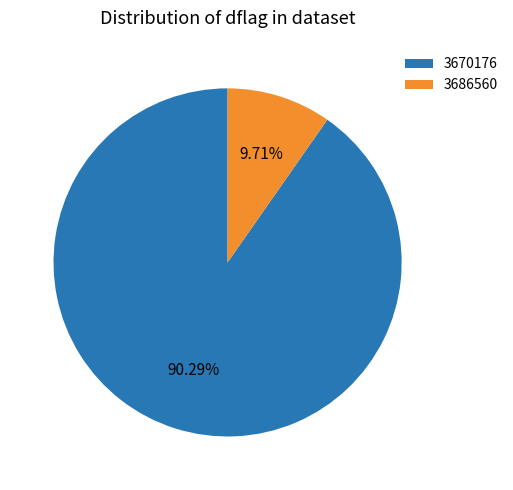

What is the largest slice in the pie chart?

3670176